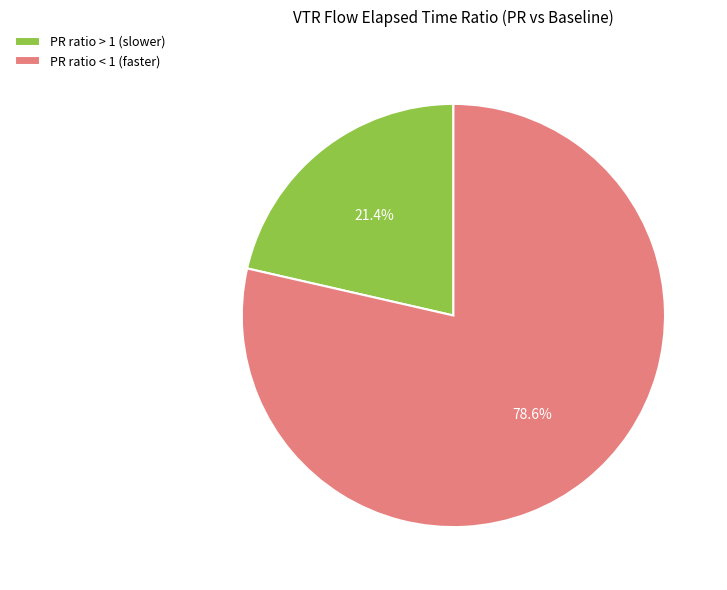

Rank the categories by value from highest to lowest.

PR ratio < 1 (faster), PR ratio > 1 (slower)